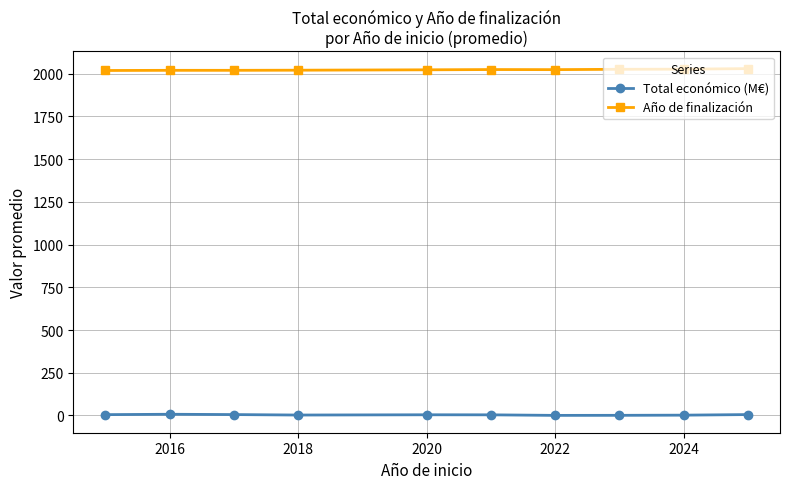

How many categories are shown in the chart?

10